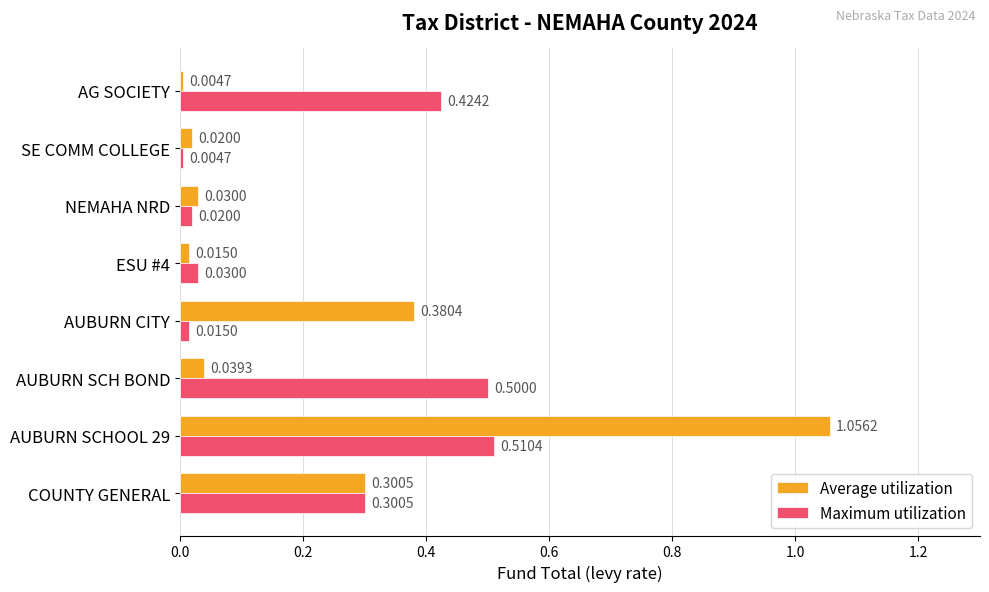

At which label does Average utilization reach its minimum?

AG SOCIETY